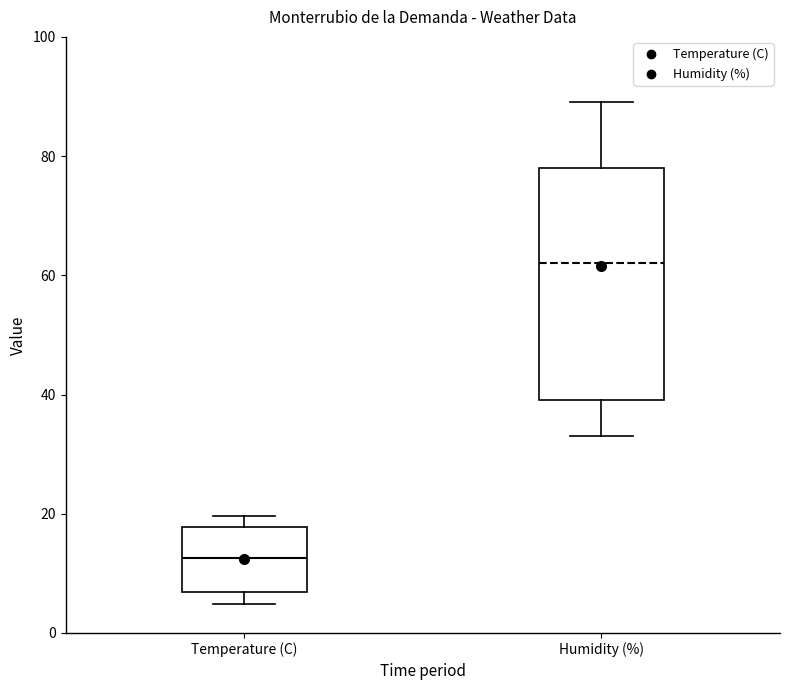

Reading left to right, transcribe this box plot: for each box, give where its median line is, the range the box spans, and where its two whiskers end, as read against the y-axis. The values are not printed on the chart, so give them approximately, as read against the axis.

Temperature (C): median 12, box 6 to 18, whiskers 4 to 20
Humidity (%): median 62, box 40 to 78, whiskers 34 to 90